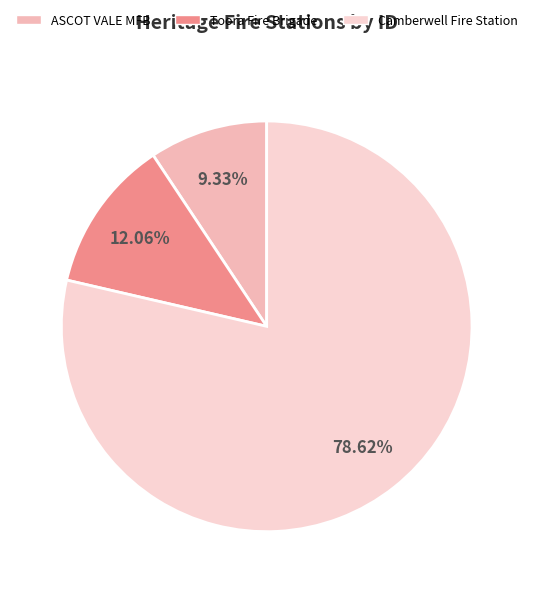

Combined, do ASCOT VALE MFB and Camberwell Fire Station account for over 50%?

Yes